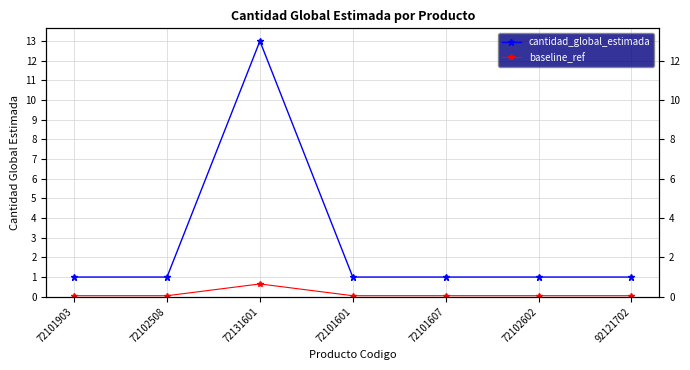

Is the value of baseline_ref at 72101903 greater than the value of cantidad_global_estimada at 72131601?

No